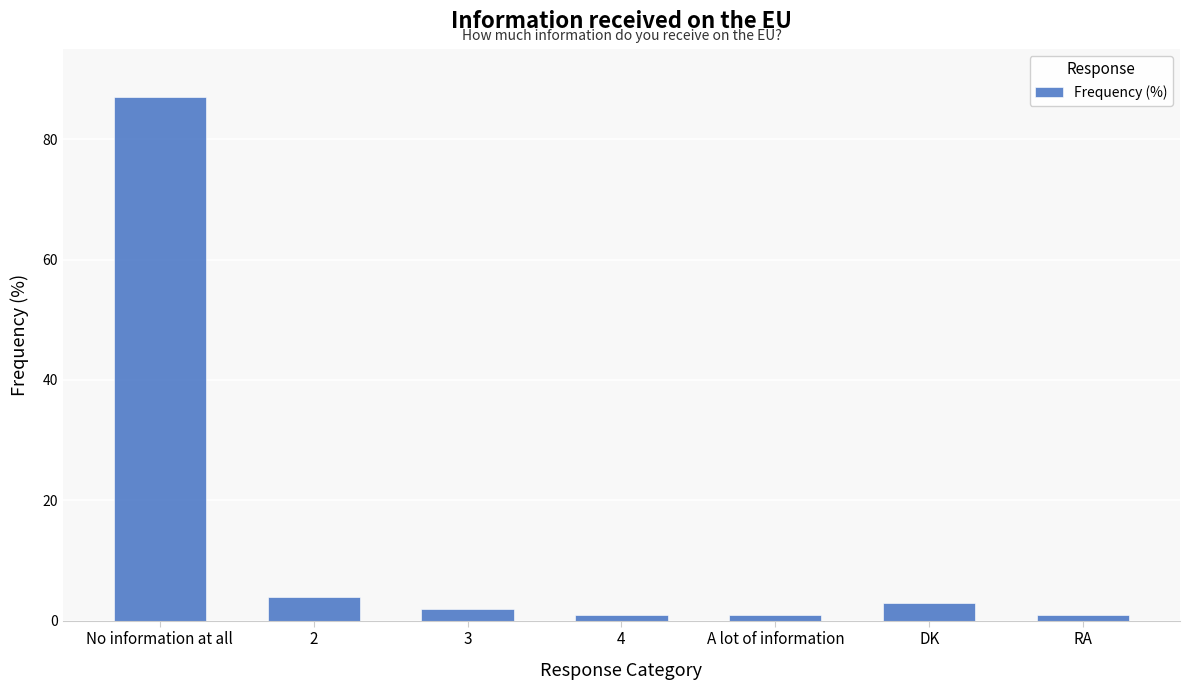

True or false: the data shows 2 at 3.

True